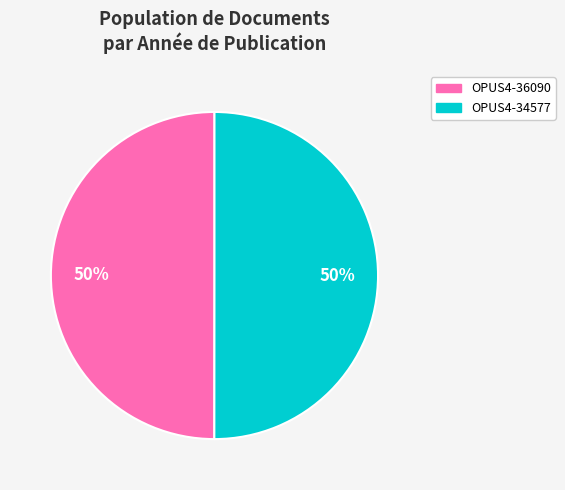

Count the number of slices in the pie.

2